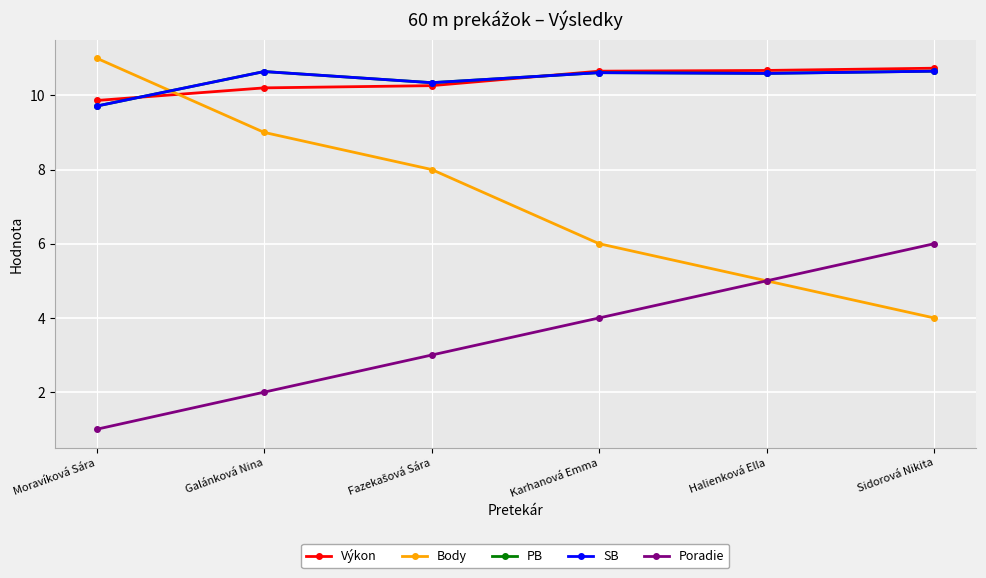

How many SB values are between 10 and 11?

5